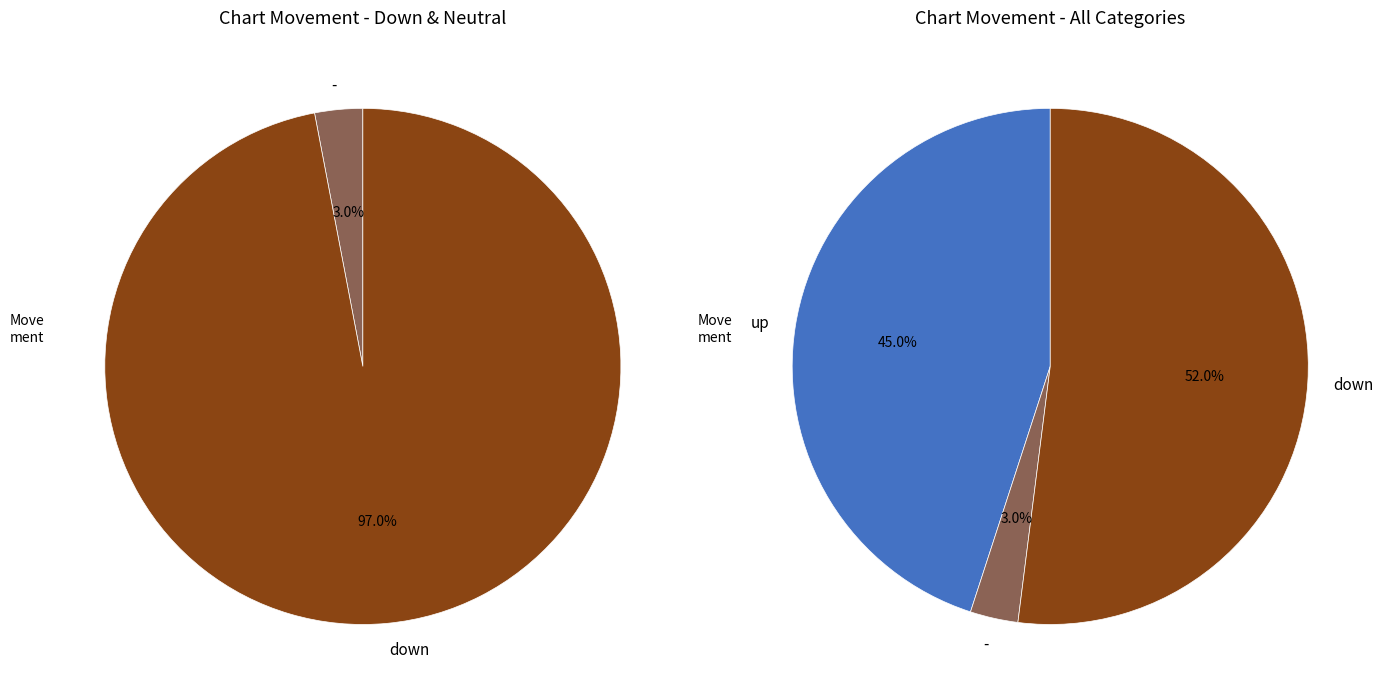

Rank the categories by value from lowest to highest.

-, up, down